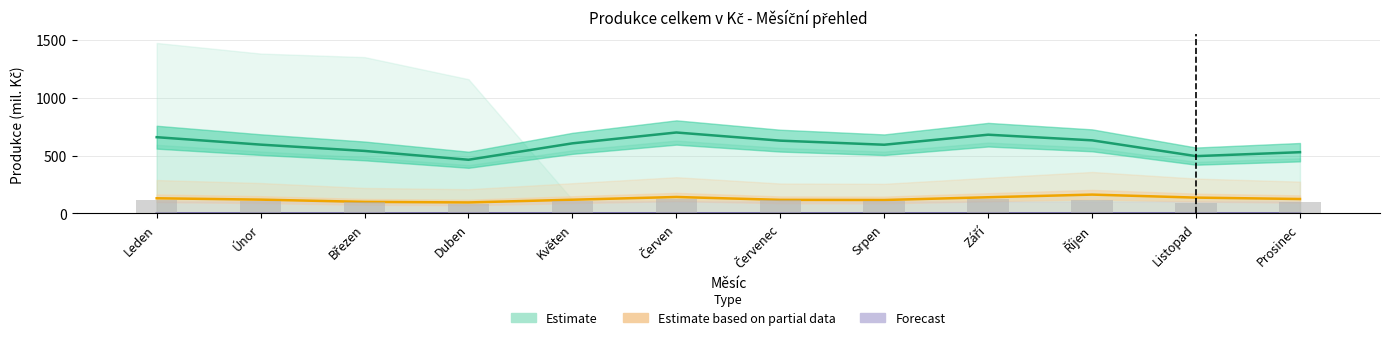

At how many categories does at least one series exceed 330?

12